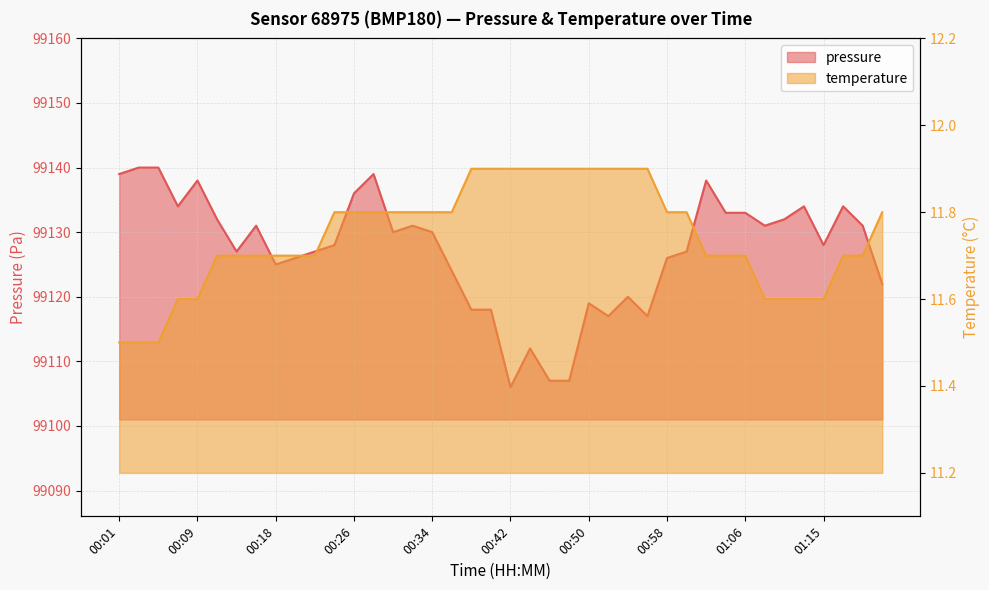

How many lines are shown in the chart?

2